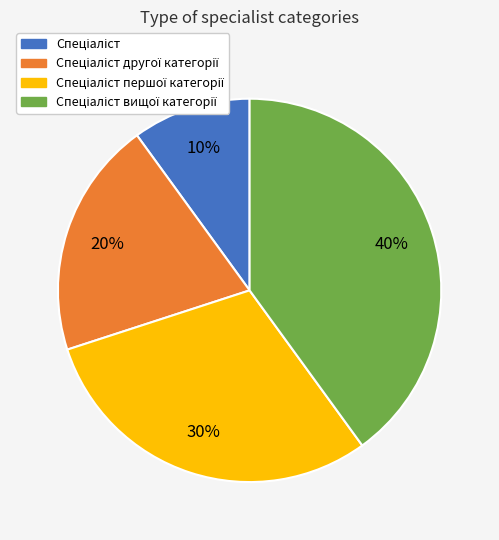

How many slices are in this pie chart?

4